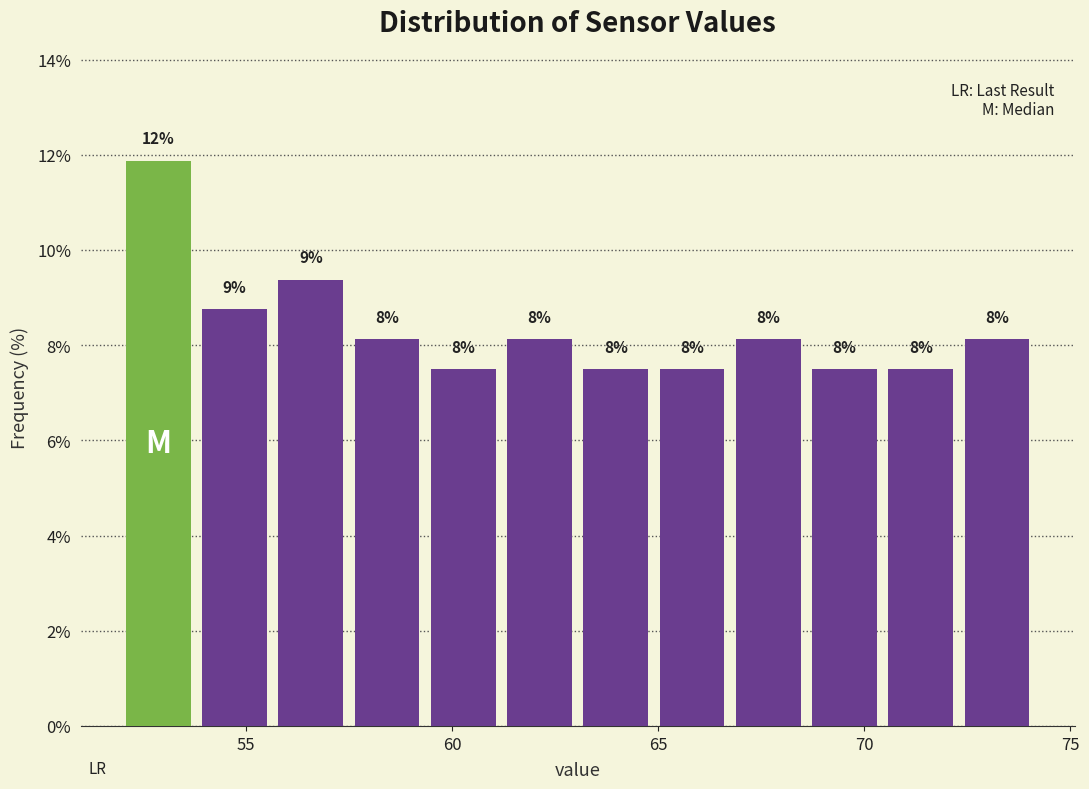

Read against the x-axis, roughly where is the centre of the tallest bar?

53.0